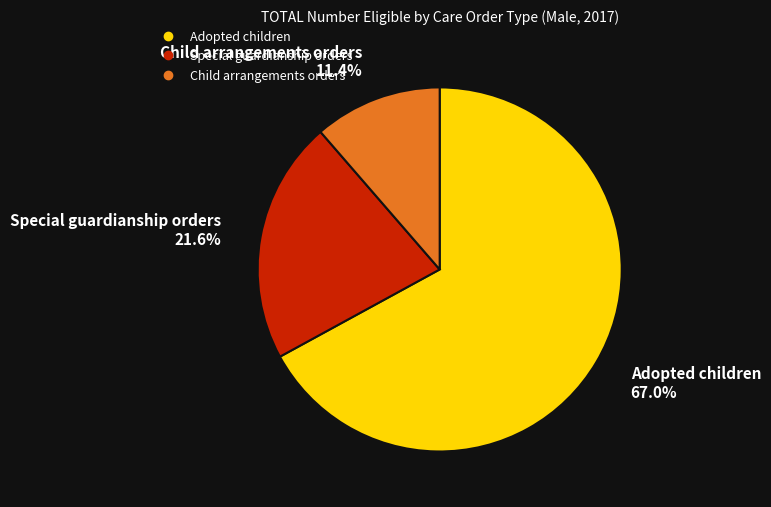

Rank the categories by value from highest to lowest.

Adopted children, Special guardianship orders, Child arrangements orders